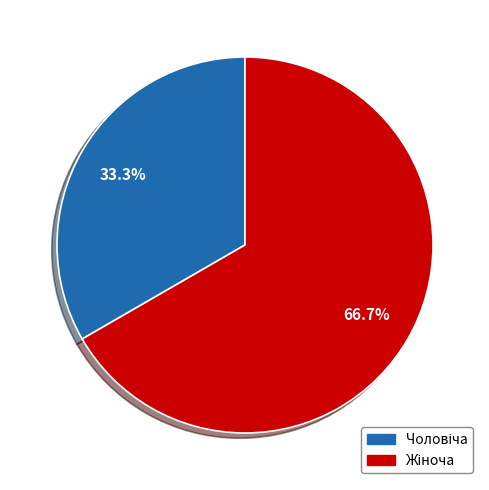

Is there any slice that represents more than half of the pie?

Yes